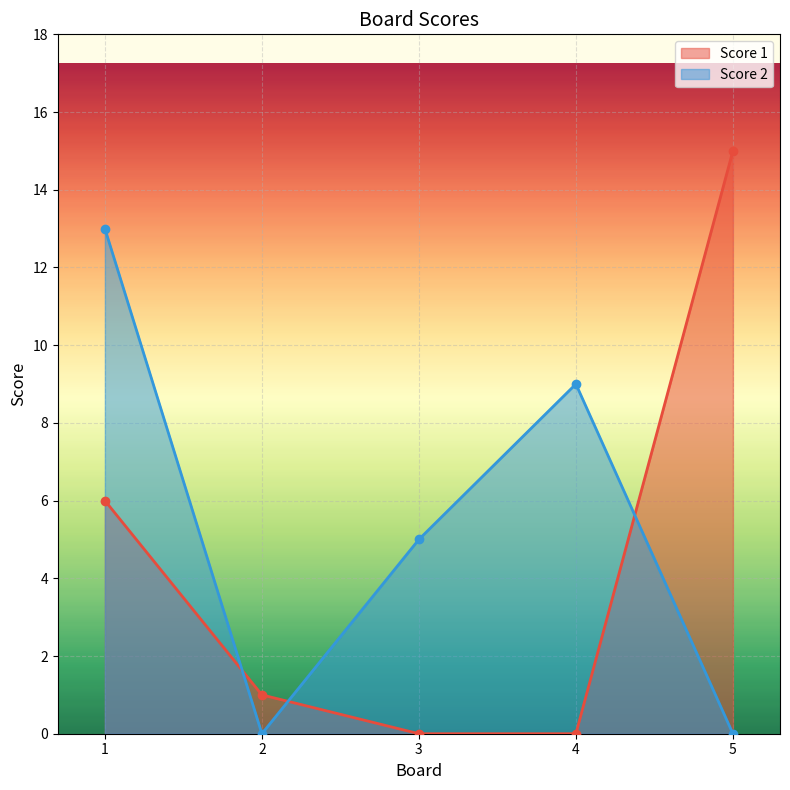

Rank the categories by Score 1 value from highest to lowest.

5, 1, 2, 3, 4